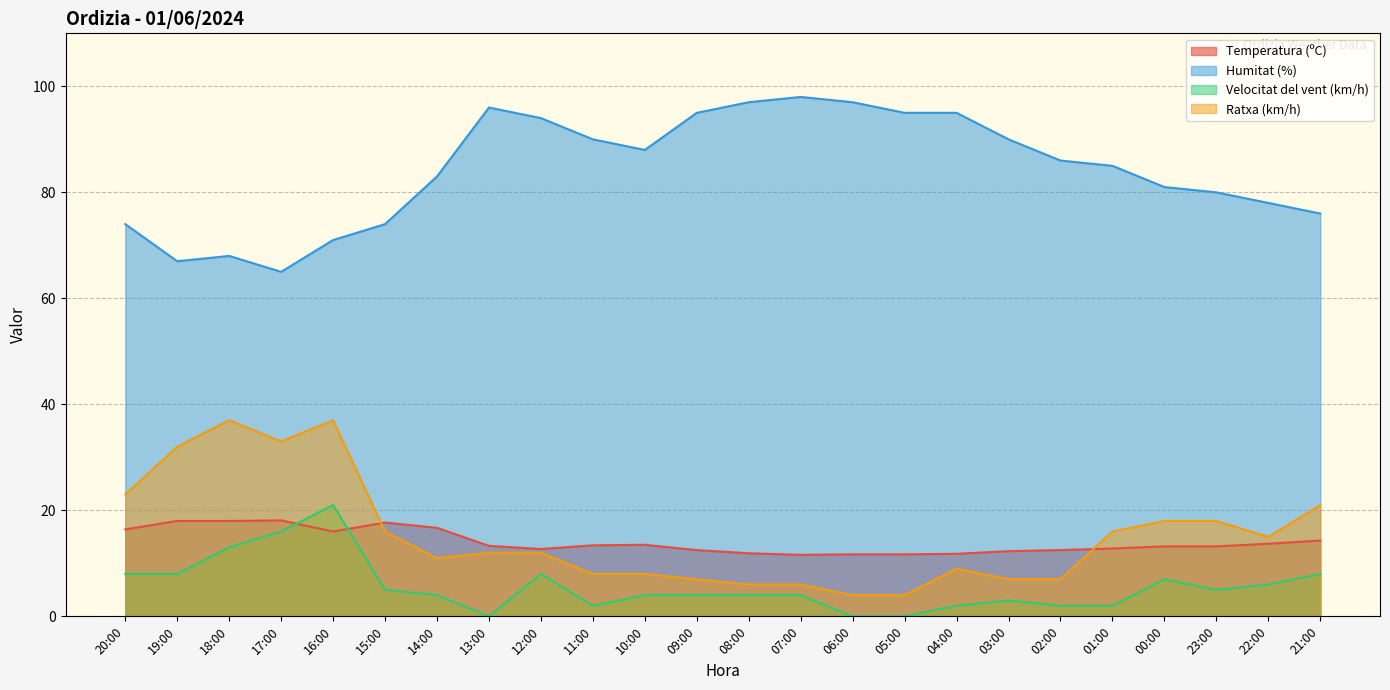

The value of Velocitat del vent (km/h) at 23:00 is 5.0. True or false?

True